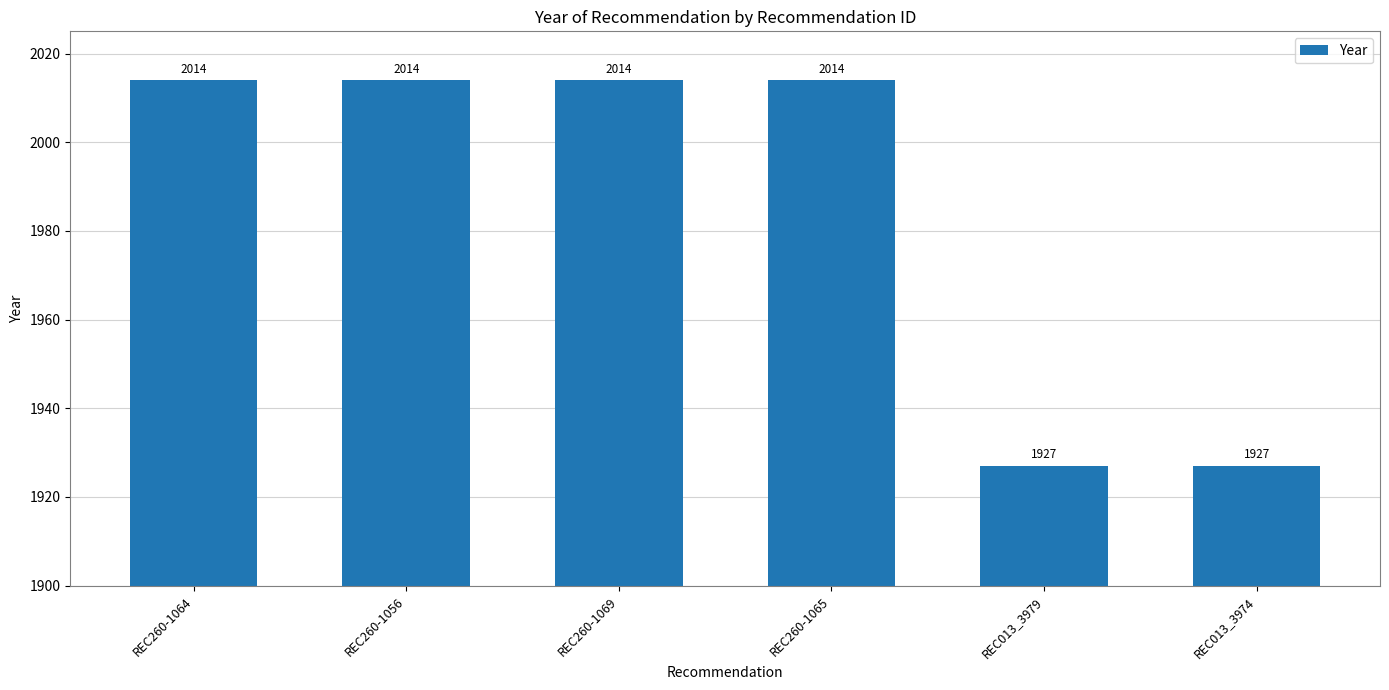

Reading left to right, what are all the values shown in this chart?

REC260-1064=2014	REC260-1056=2014	REC260-1069=2014	REC260-1065=2014	REC013_3979=1927	REC013_3974=1927